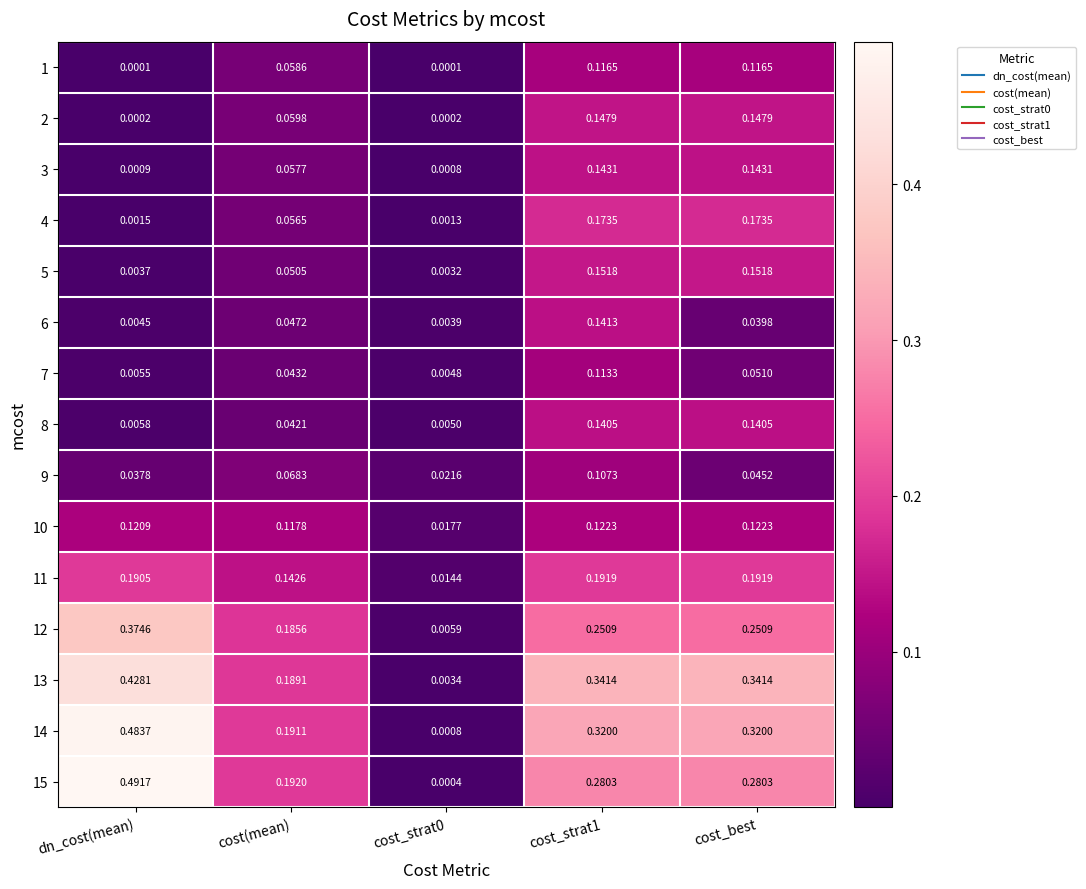

Count the number of data series in this chart.

15